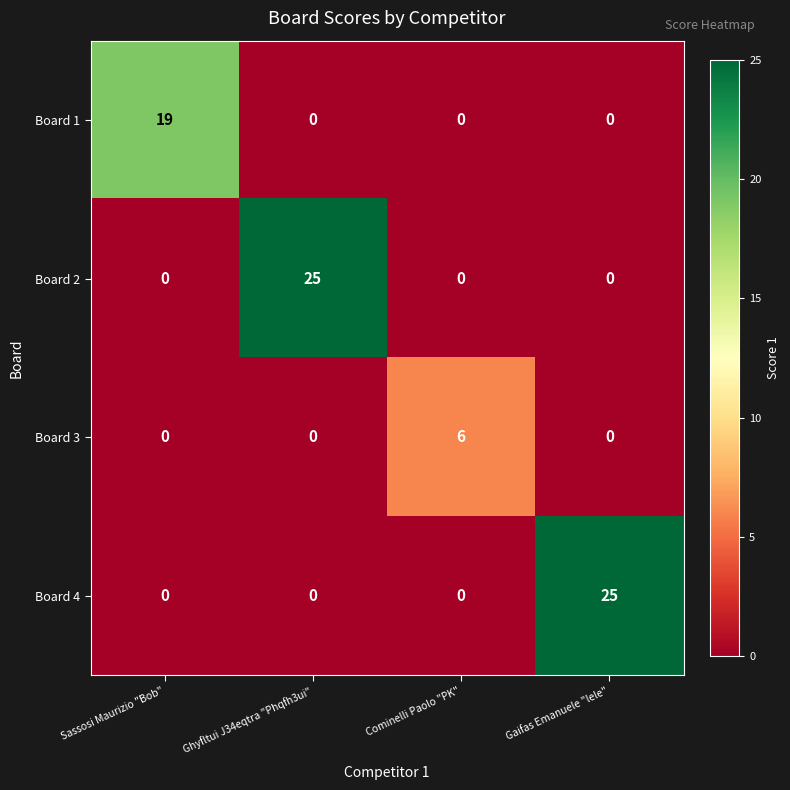

What is the sum of all Board 2 values?

25